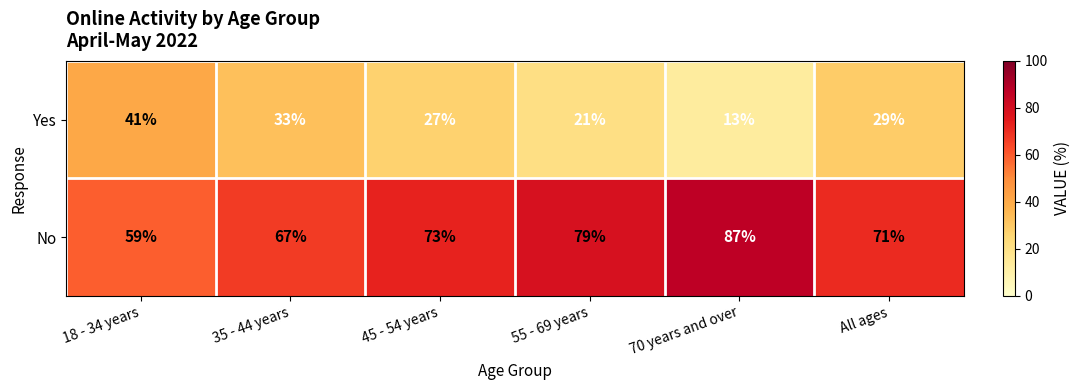

Reading right to left, what are all the values shown in this chart?

Yes: 29	13	21	27	33	41
No: 71	87	79	73	67	59